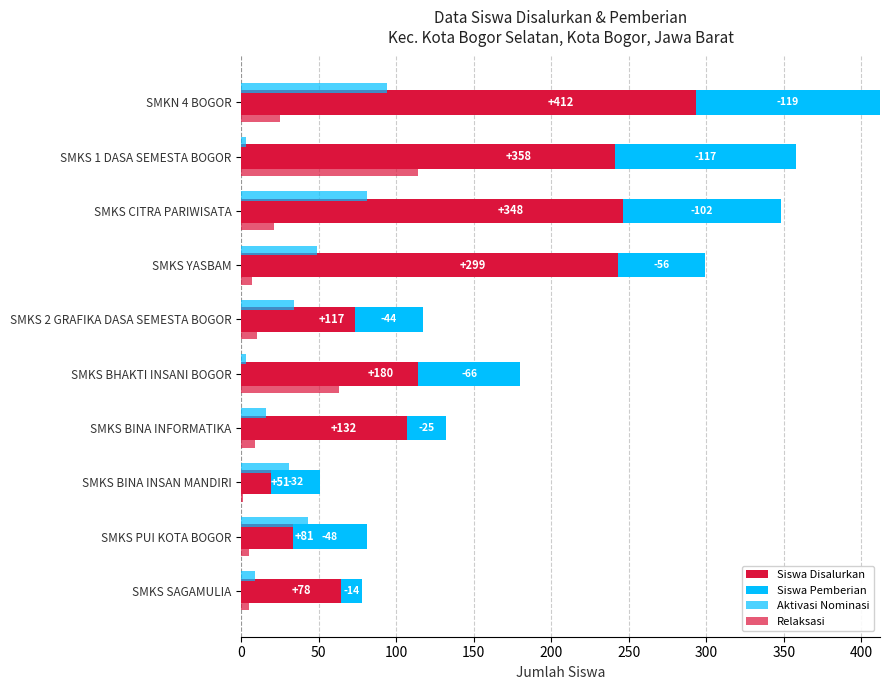

How many data points in Siswa Disalurkan are above 180?

4